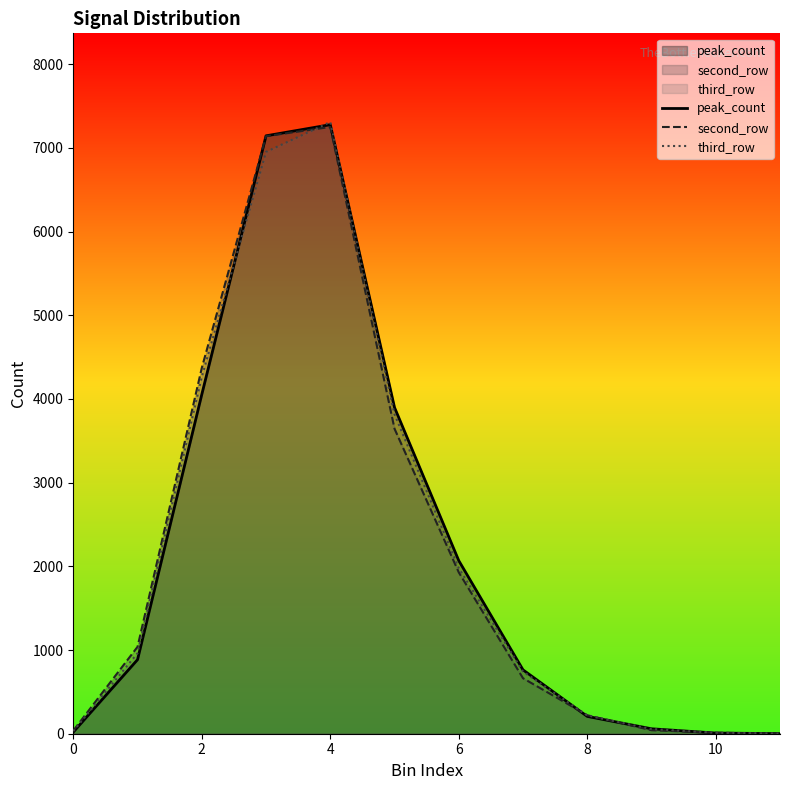

How many values in the second_row series are below 1038?

6